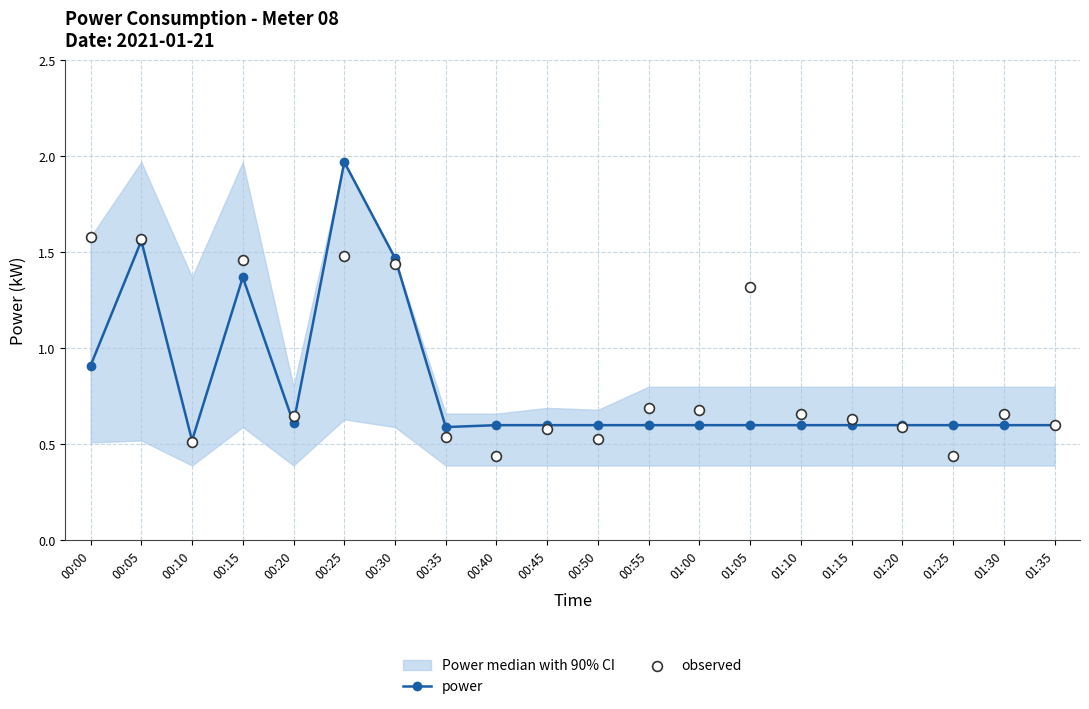

Which series contains the highest Y value?

power